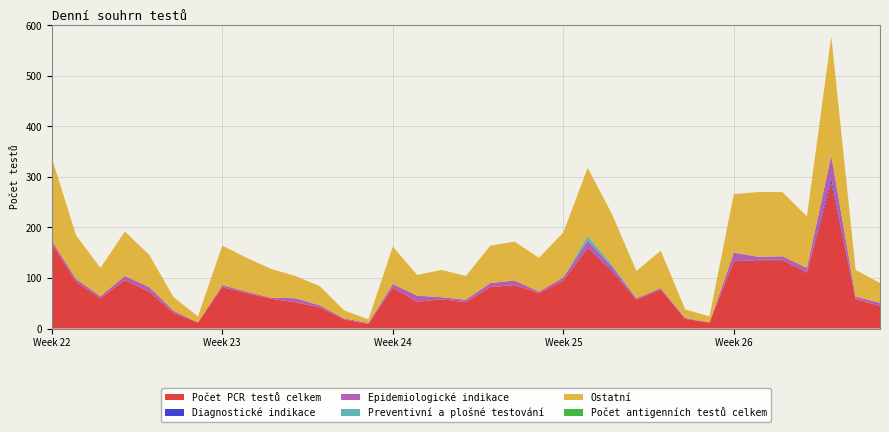

Reading left to right, list all the values displayed in this chart.

Počet PCR testů celkem: 169	92	60	96	73	31	12	82	70	59	52	42	18	9	81	53	58	52	82	86	70	95	159	113	57	77	19	12	133	135	135	111	289	58	45
Diagnostické indikace: 0	0	0	0	0	0	0	0	0	0	0	0	0	0	0	0	0	0	0	0	0	0	1	2	0	0	0	0	0	1	1	0	8	0	0
Epidemiologické indikace: 5	6	4	8	9	4	0	4	3	2	8	4	2	2	7	12	4	5	8	9	3	6	14	8	3	3	2	0	17	6	7	9	45	5	6
Preventivní a plošné testování: 0	0	0	0	0	0	0	0	0	0	0	0	0	0	0	0	0	0	0	0	0	0	9	3	0	0	0	0	1	0	0	0	1	0	0
Ostatní: 164	86	56	88	64	27	12	78	67	57	44	38	16	7	74	41	54	47	74	77	67	89	135	100	54	74	17	12	115	128	127	102	235	53	39
Počet antigenních testů celkem: 0	0	0	0	0	0	0	0	0	0	0	0	0	0	0	0	0	0	0	0	0	0	0	0	0	0	0	0	0	0	0	0	0	0	0